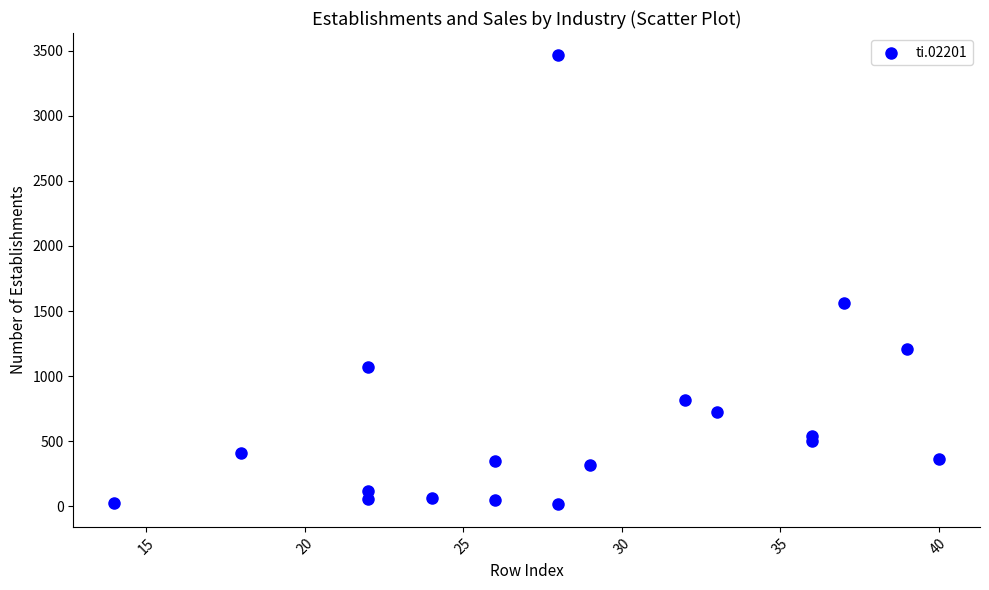

What is the range of X values (max minus min)?

26